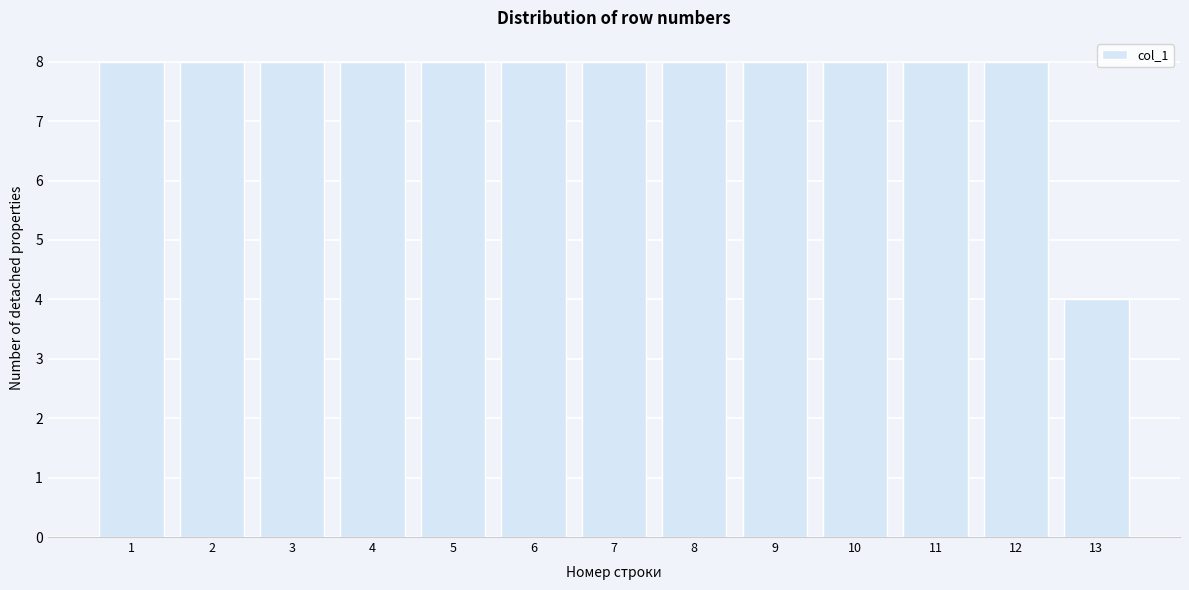

Reading left to right, list all the values displayed in this chart.

8	8	8	8	8	8	8	8	8	8	8	8	4